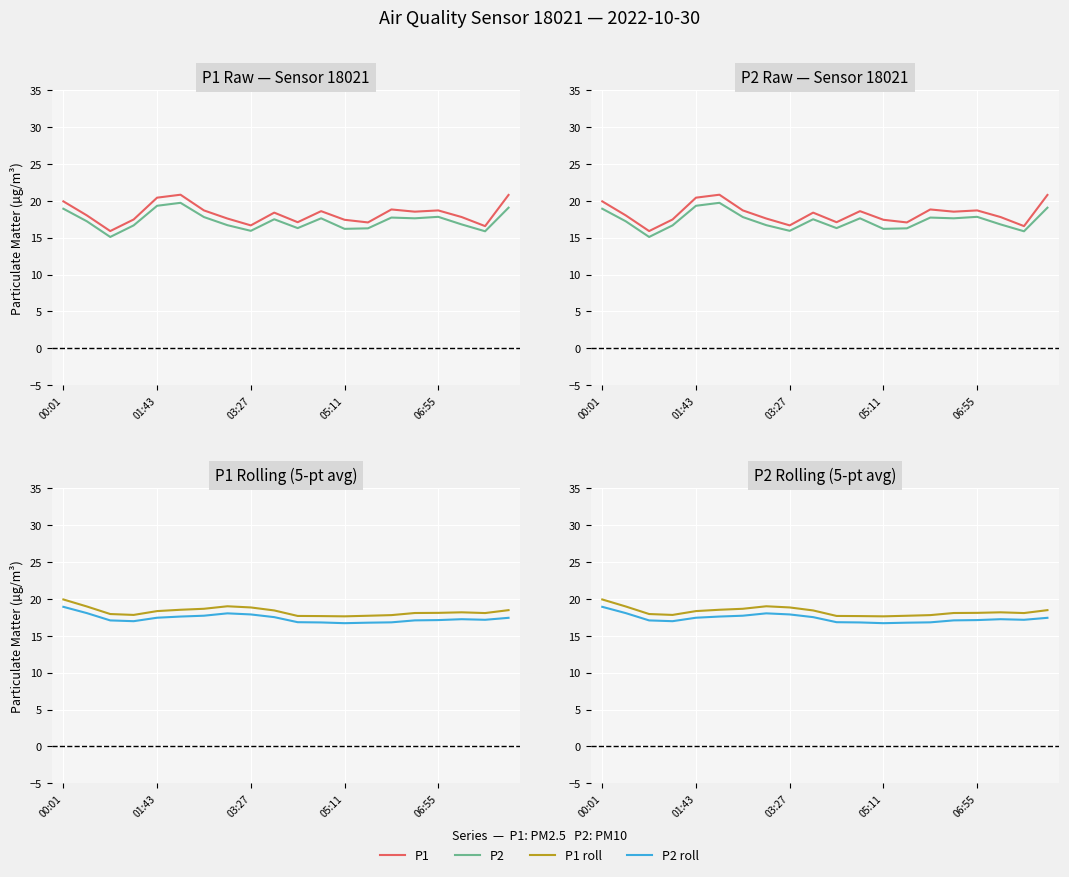

The value of P1 roll at 06:55 is 12.4. True or false?

False